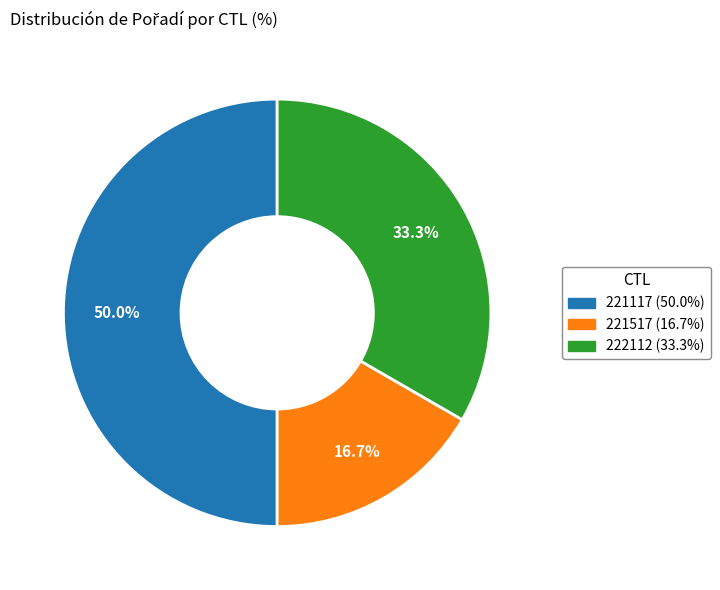

Rank the categories by value from highest to lowest.

221117, 222112, 221517